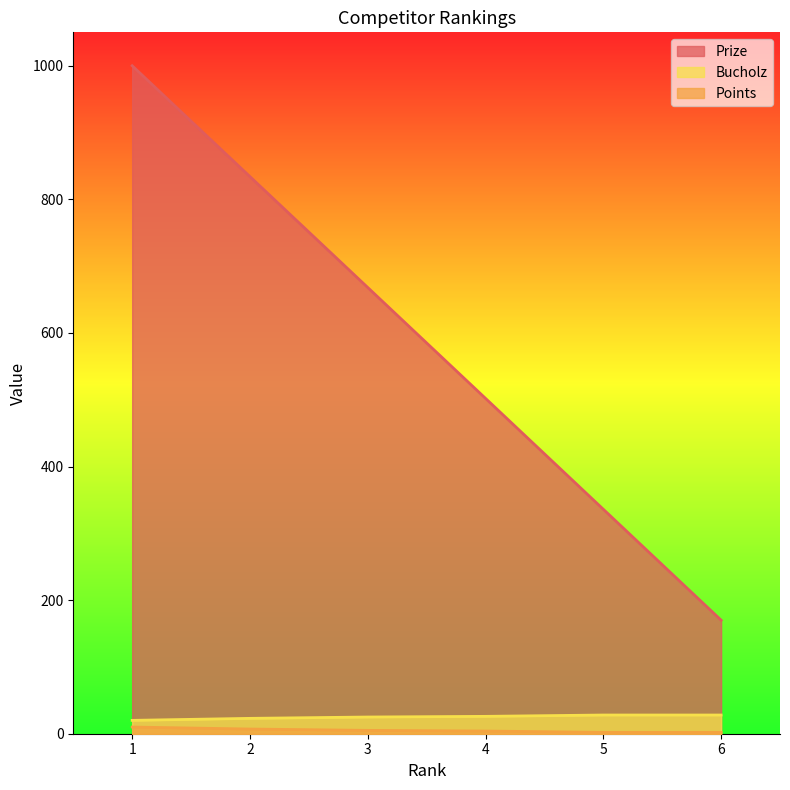

What is the sum of all Bucholz values?

150